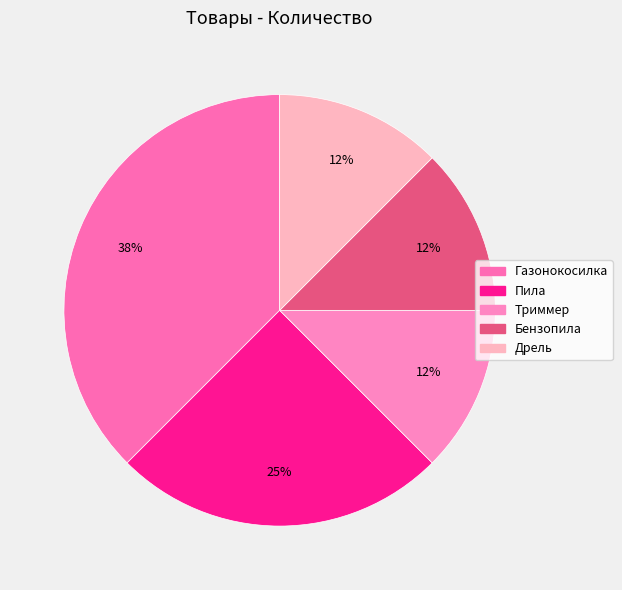

To the nearest percent, what percentage of the pie is Бензопила?

12%